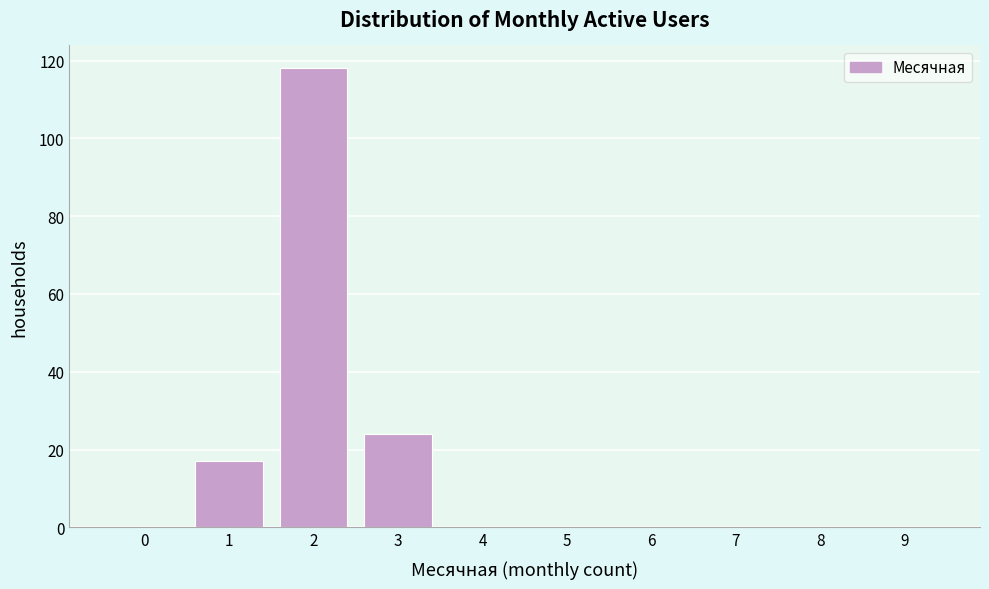

Reading left to right, what are all the values shown in this chart?

0=0	1=17	2=118	3=24	4=0	5=0	6=0	7=0	8=0	9=0